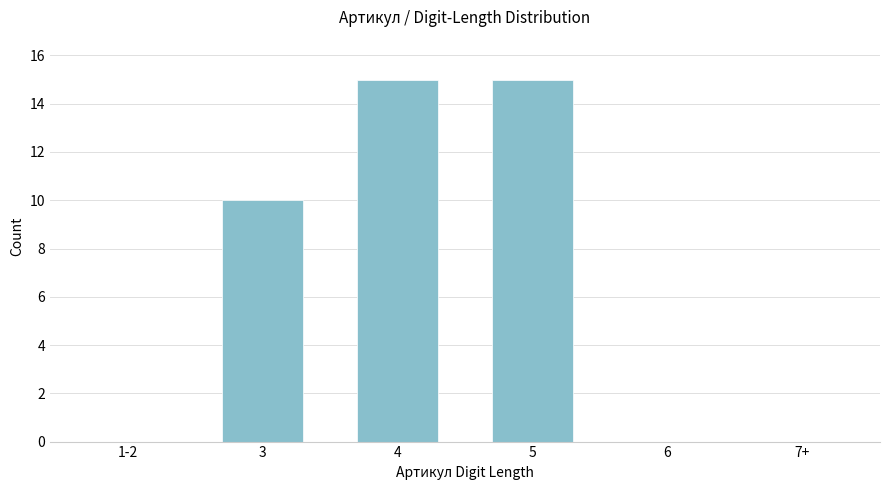

Reading left to right, list all the values displayed in this chart.

1-2=0	3=10	4=15	5=15	6=0	7+=0